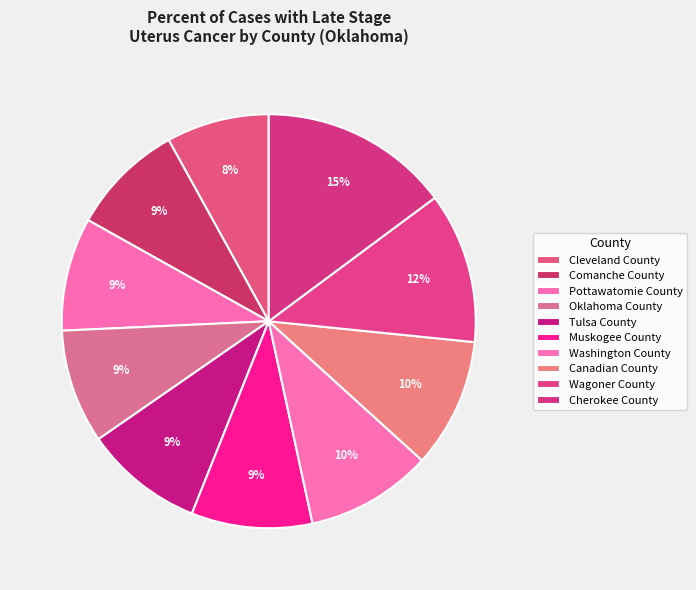

To the nearest percent, what is the difference between the Washington County and Tulsa County slice percentages?

1%